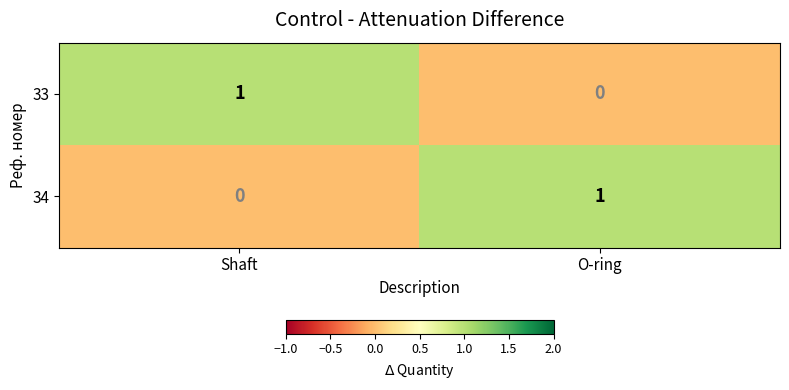

At which label is 34 closest to 0?

Shaft